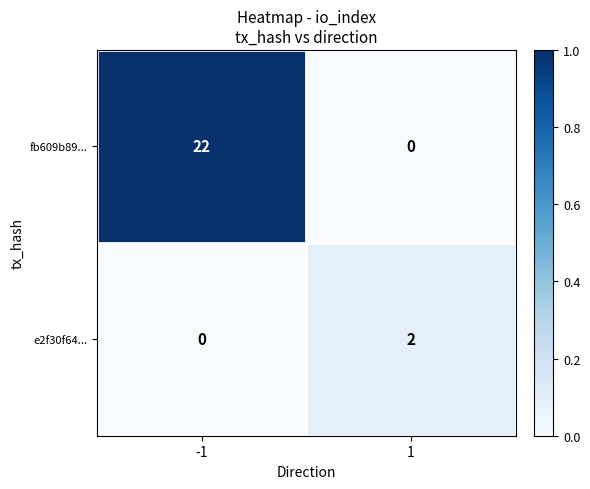

How many values in fb609b89... are above zero?

1